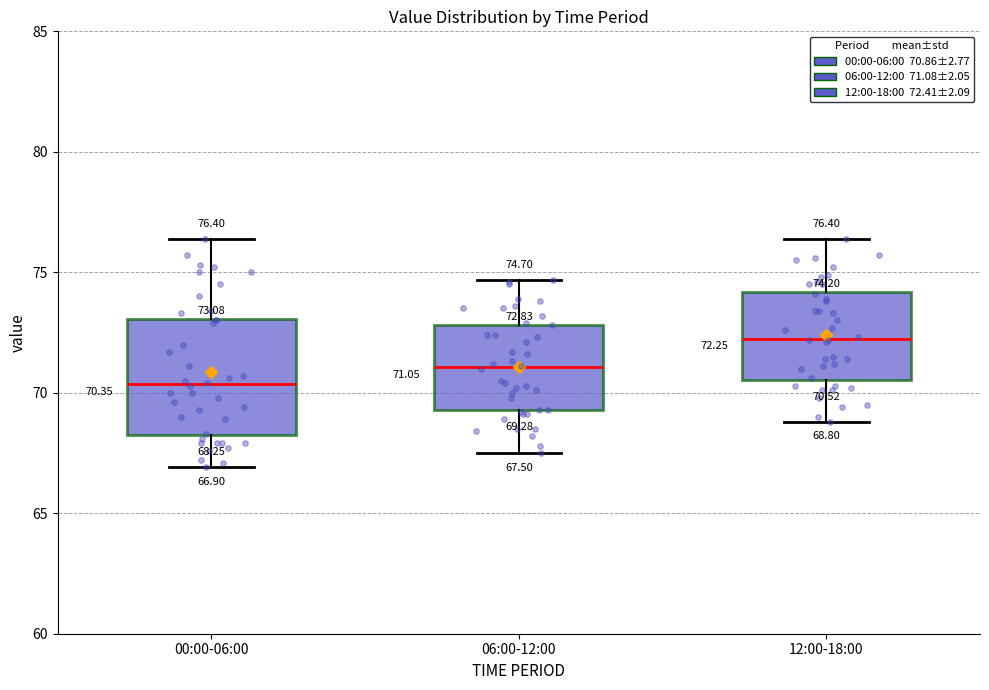

Which box is the tallest, from its lower edge to its upper edge?

00:00-06:00